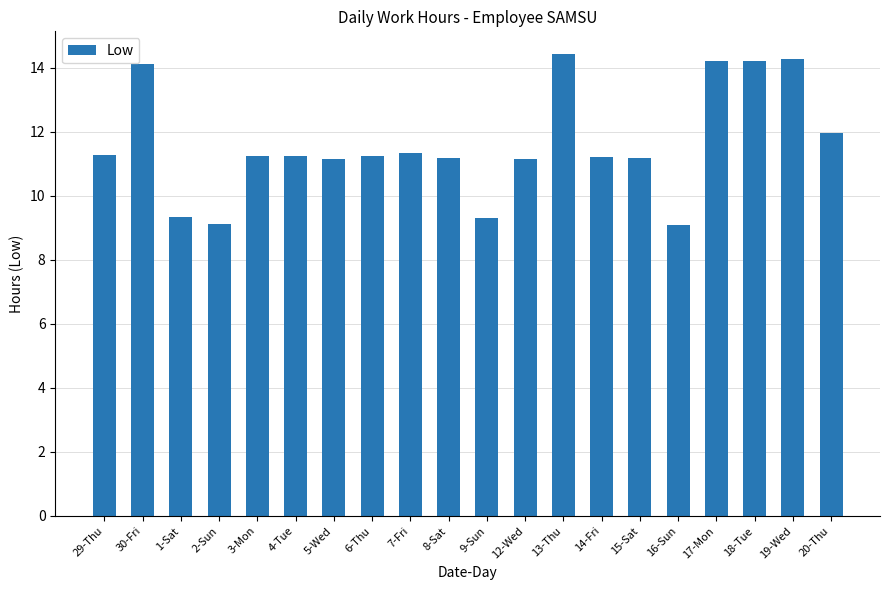

What is the maximum value shown in the chart?

14.4